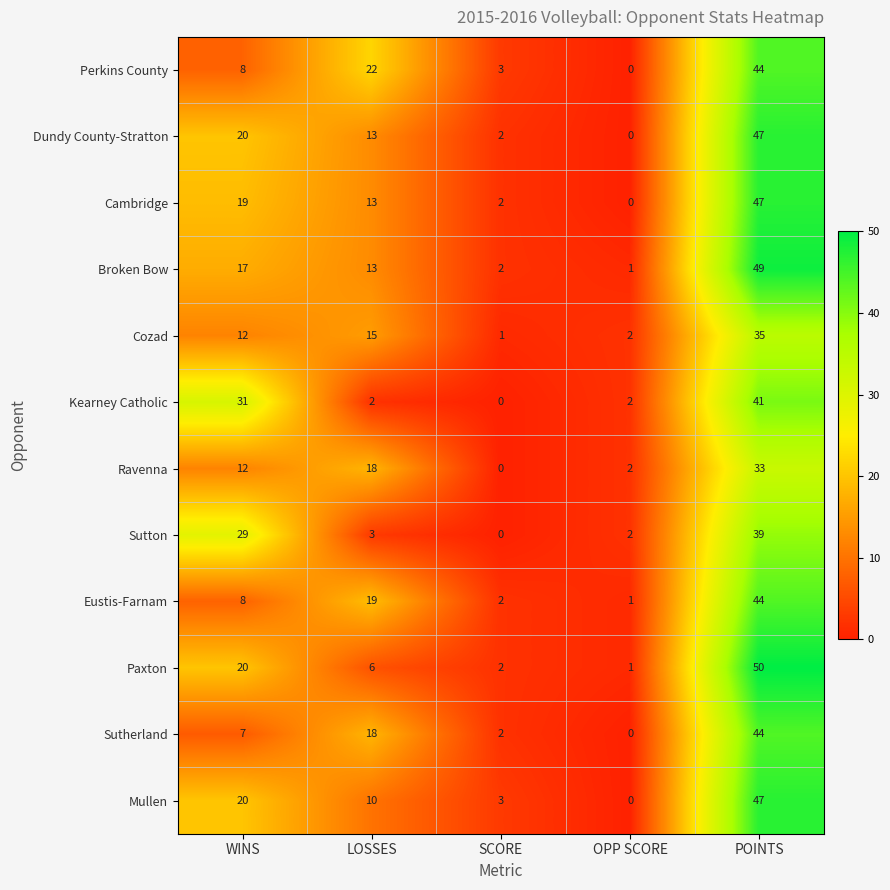

What is the average value of the Sutton series?

15